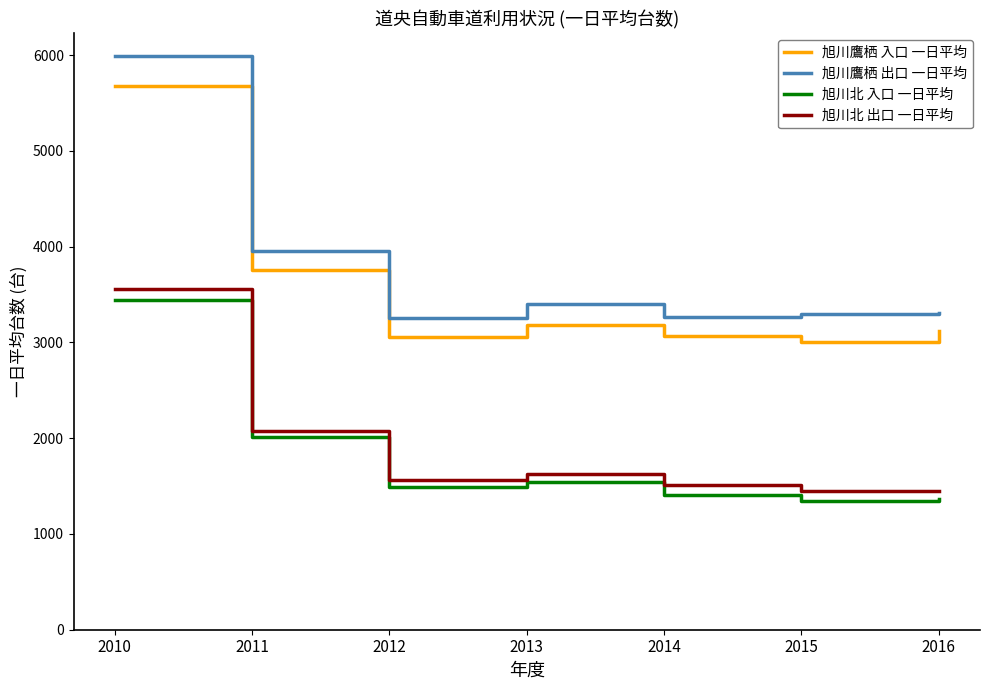

What are all the series names shown in the legend?

旭川鷹栖 入口 一日平均, 旭川鷹栖 出口 一日平均, 旭川北 入口 一日平均, 旭川北 出口 一日平均